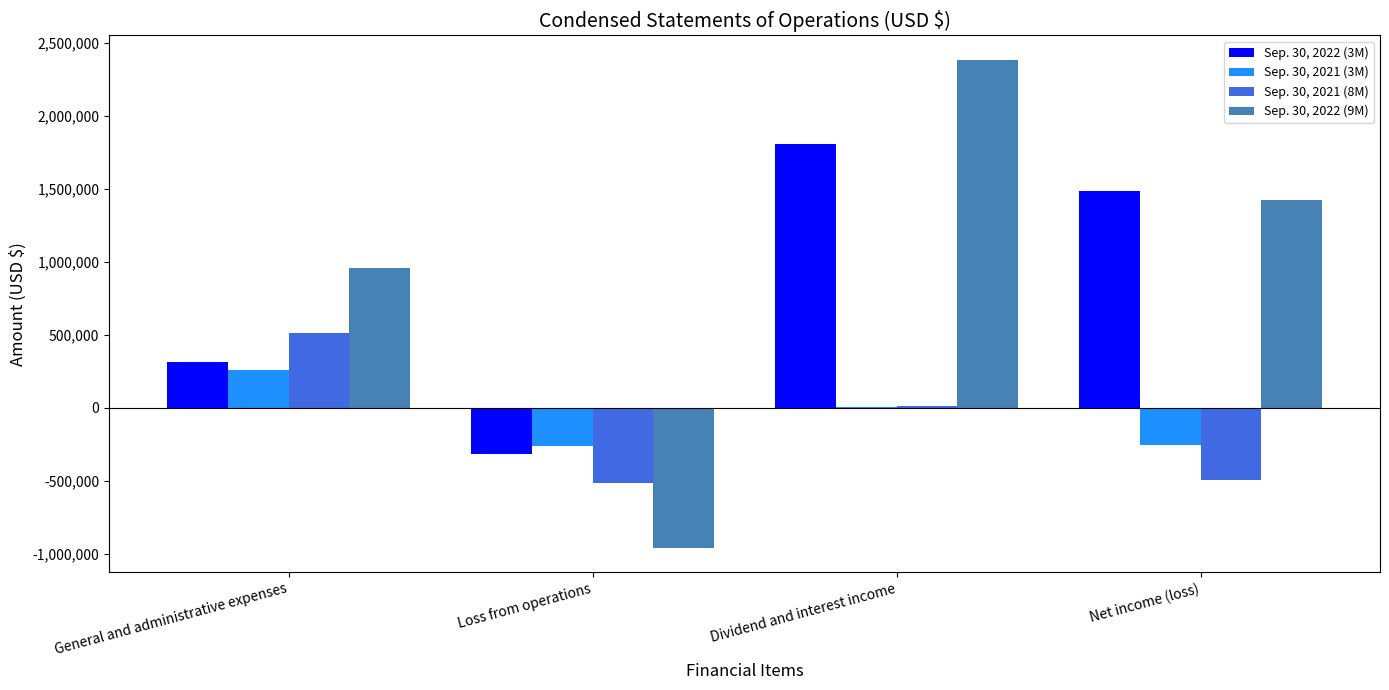

How many distinct data groups are displayed?

4